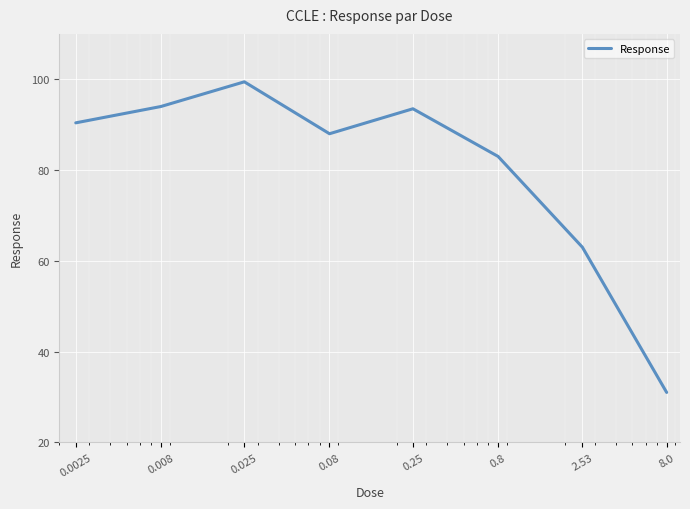

What is the sum of all values?

642.3